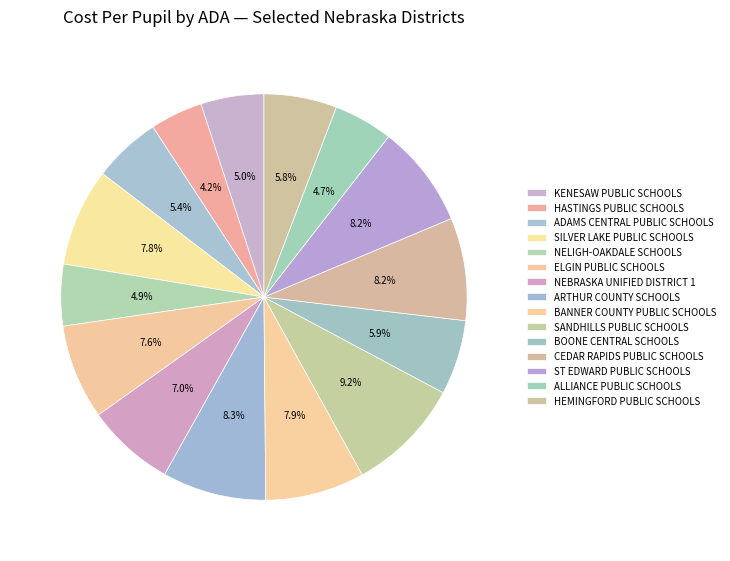

What percentage is the KENESAW PUBLIC SCHOOLS slice, to the nearest percent?

5%